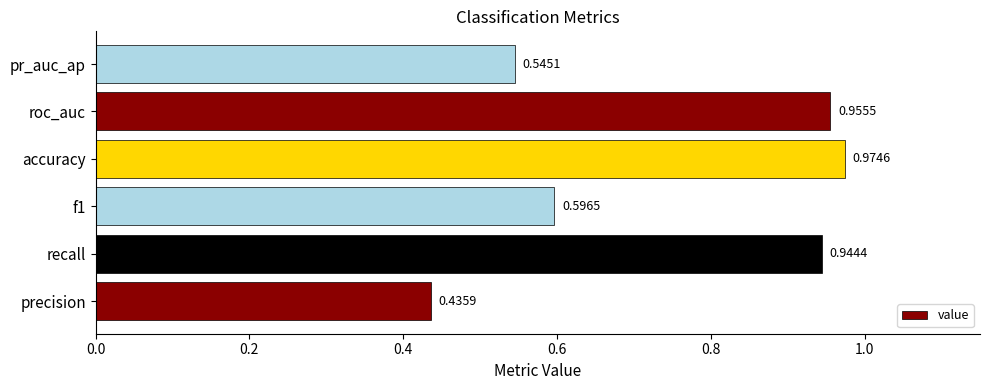

What is the sum of all values?

4.5